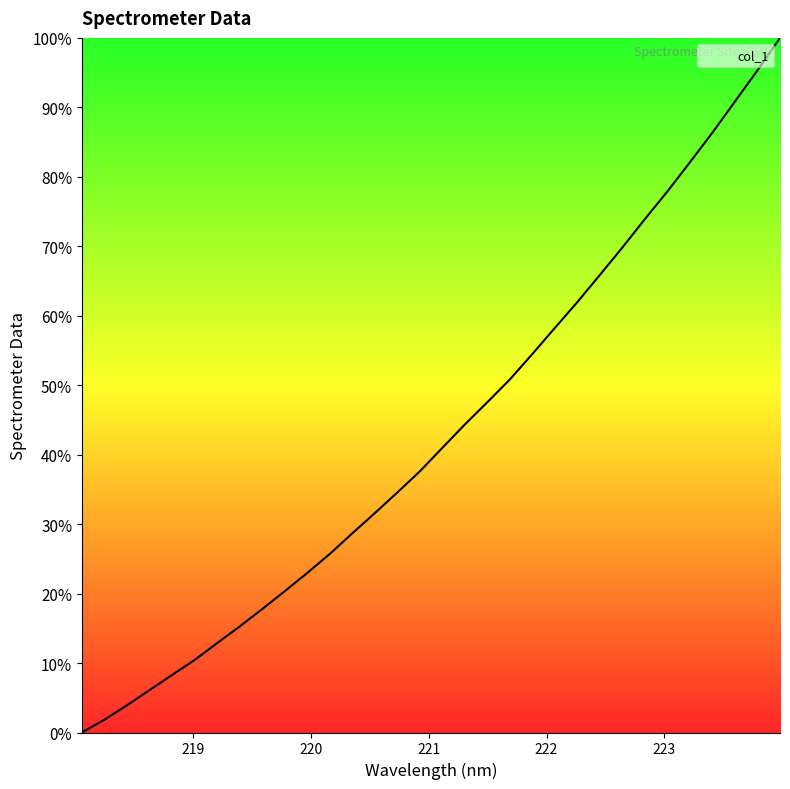

What is the value of the 3rd point from the left?

3.9